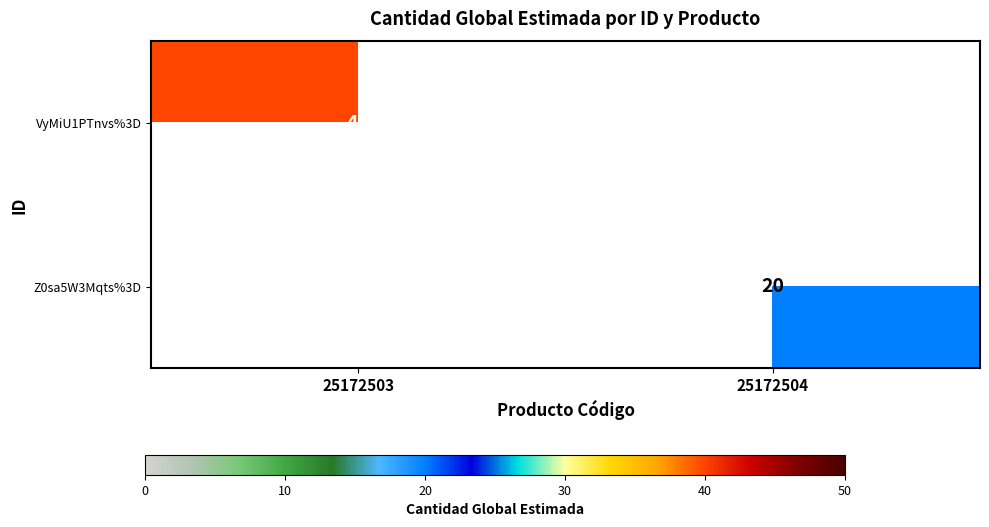

True or false: Z0sa5W3Mqts%3D has a value of 20 at 25172504.

True